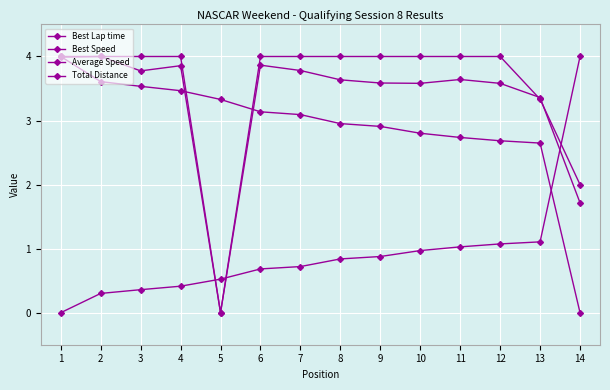

How many lines are shown in the chart?

4